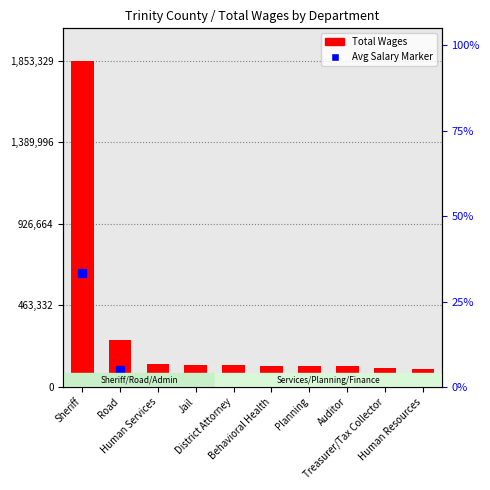

How many values are below 121952?

5